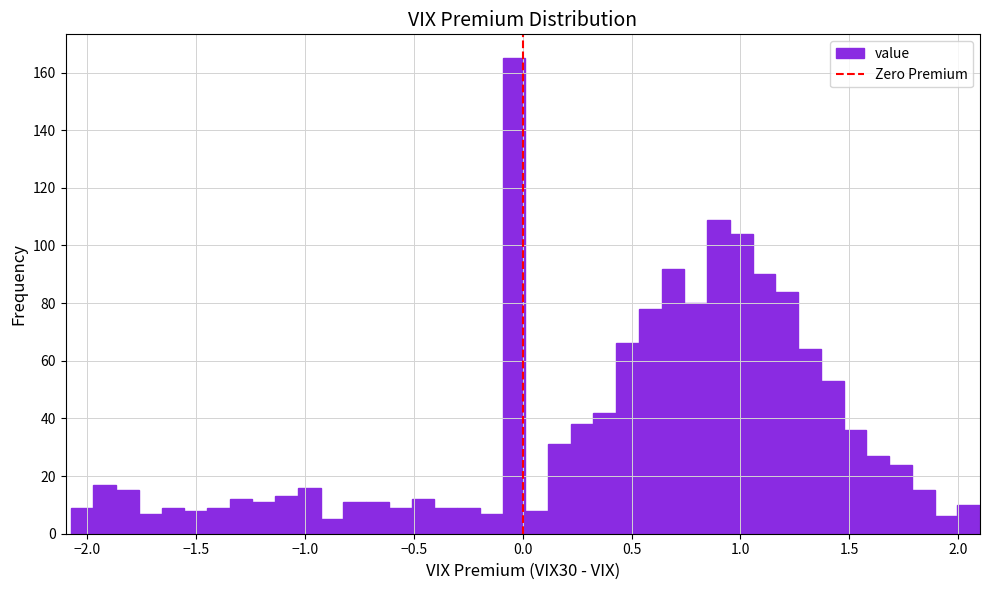

Around what value on the x-axis is the tallest bar? Give the approximate position of its centre, as read against the axis.

-0.05